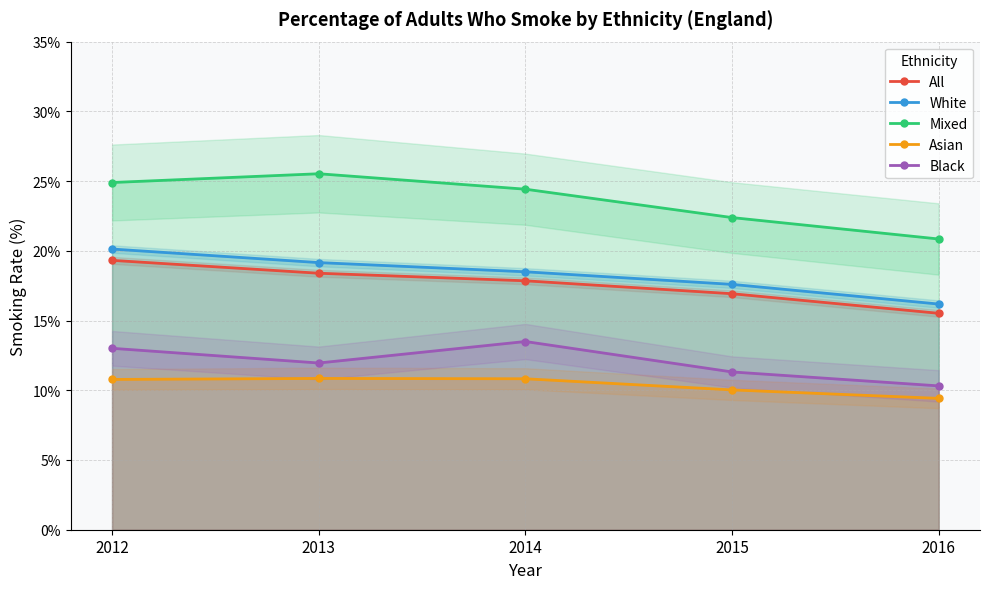

Reading left to right, extract all data points from this chart.

All: 19.3	18.4	17.8	16.9	15.5
White: 20.1	19.2	18.5	17.6	16.2
Mixed: 24.9	25.5	24.4	22.4	20.8
Asian: 10.8	10.8	10.8	10.0	9.4
Black: 13.0	12.0	13.5	11.3	10.3